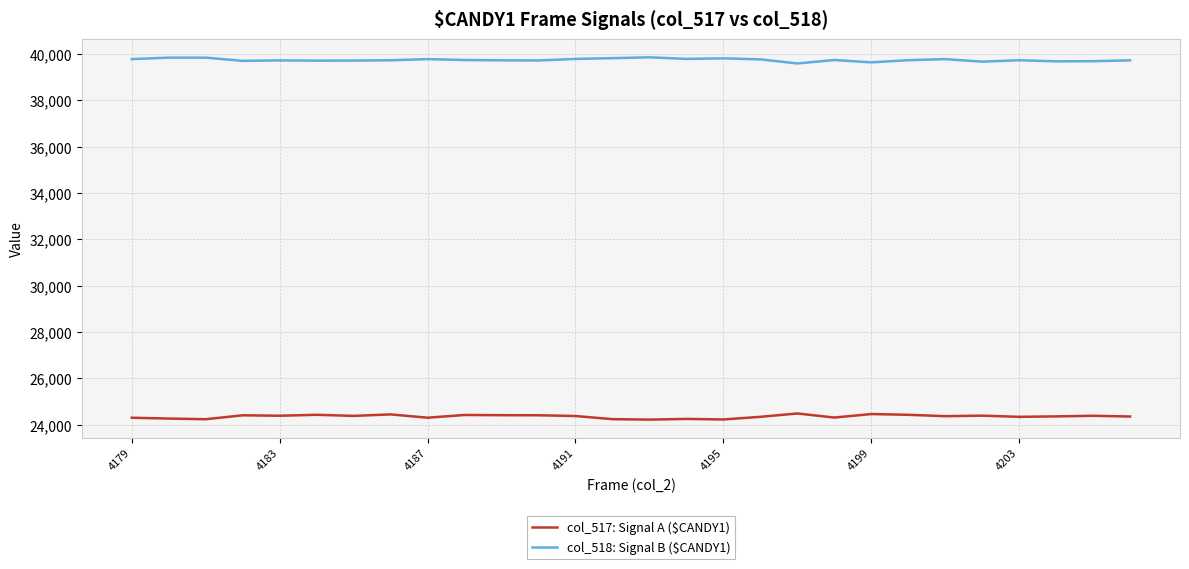

What is the difference between the maximum and minimum values in the col_517: Signal A ($CANDY1) series?

265